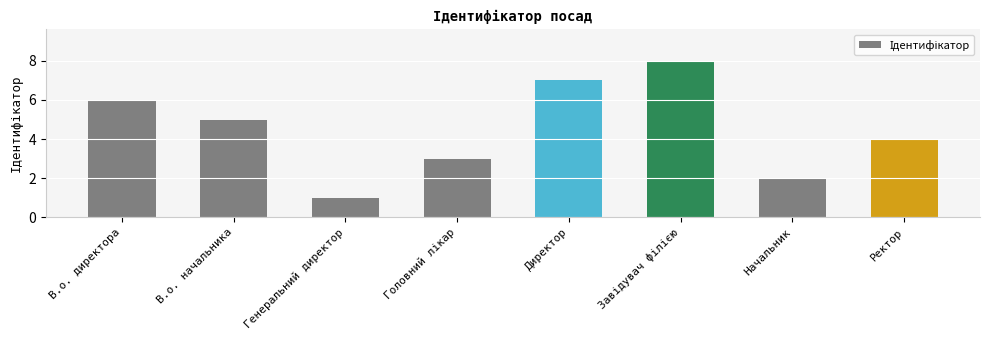

What is the label of the 8th bar from the right?

В.о. директора